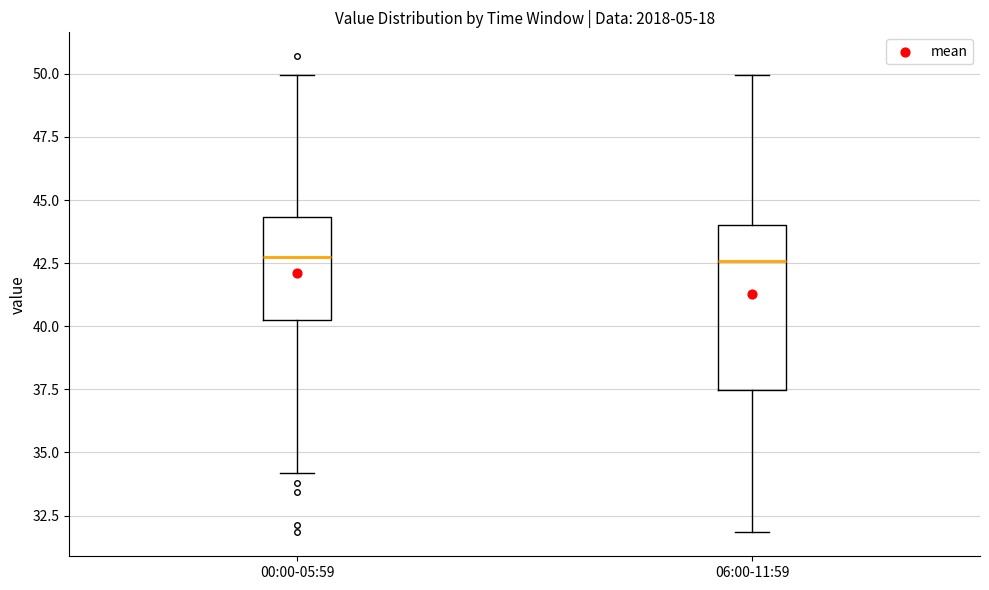

Where does the upper whisker of the box for 06:00-11:59 end on the y-axis? The values are not printed on the chart, so give them approximately, as read against the axis.

50.0